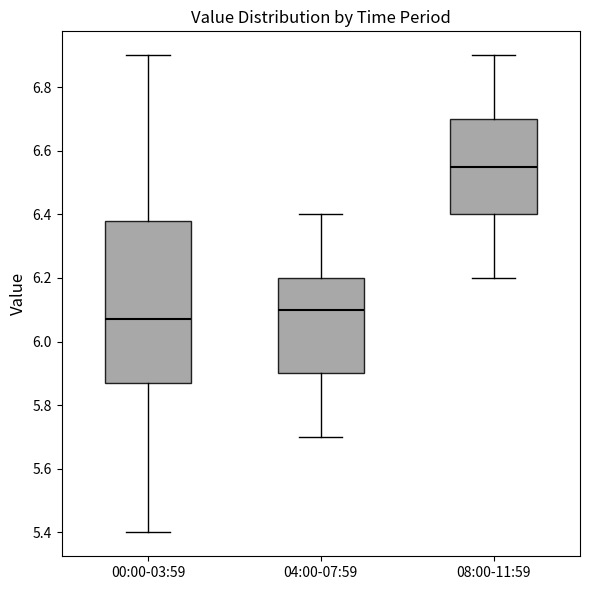

Which box is the tallest, from its lower edge to its upper edge?

00:00-03:59